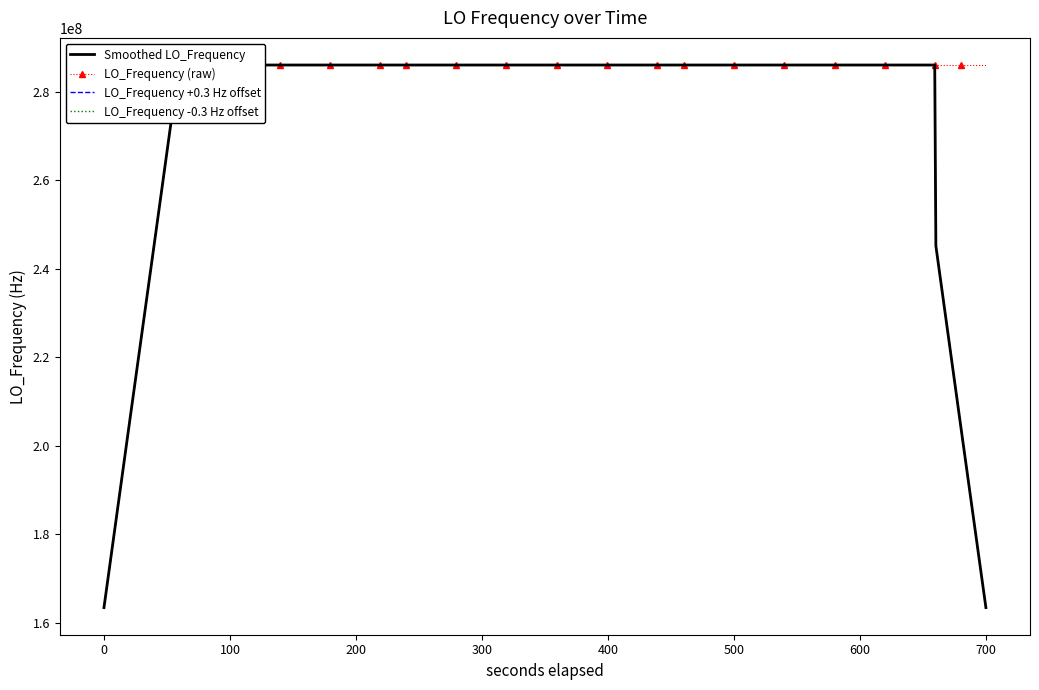

Which series ends up on top after the final intersection of LO_Frequency (raw) and Smoothed LO_Frequency?

LO_Frequency (raw)